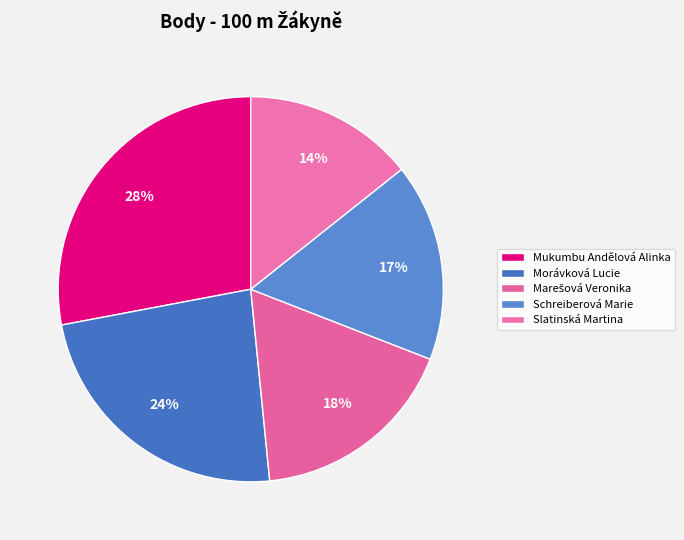

How many slices are in this pie chart?

5